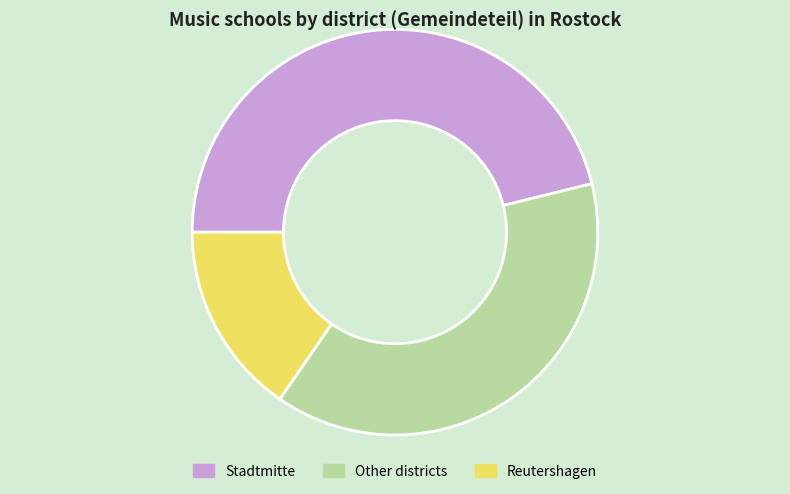

Is it true that Other districts is 49% of the pie?

False